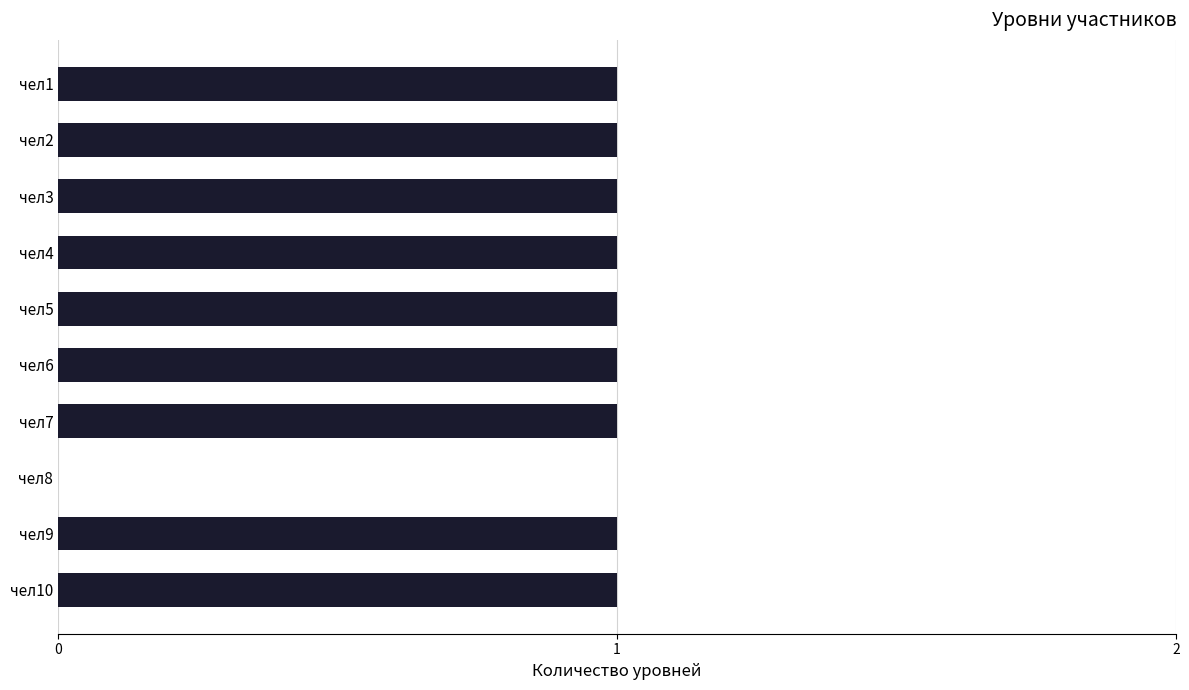

What is the sum of all values?

9